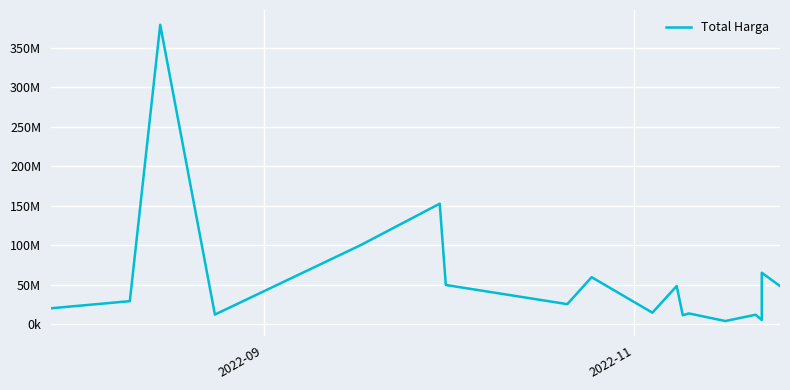

The value at 8 is 12237822. True or false?

False